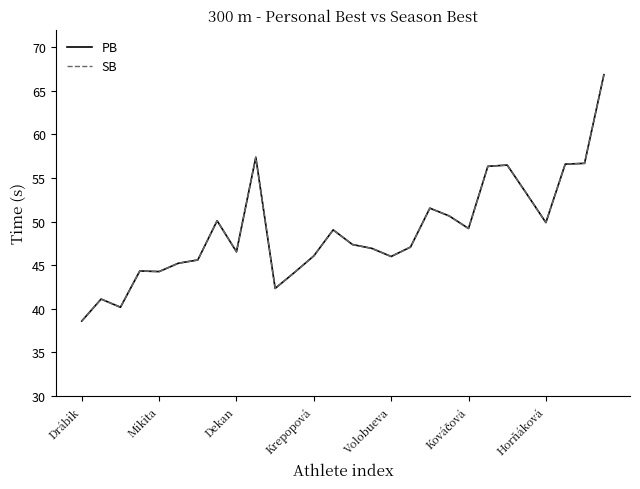

True or false: SB has more than 0 points higher than both neighbors.

True